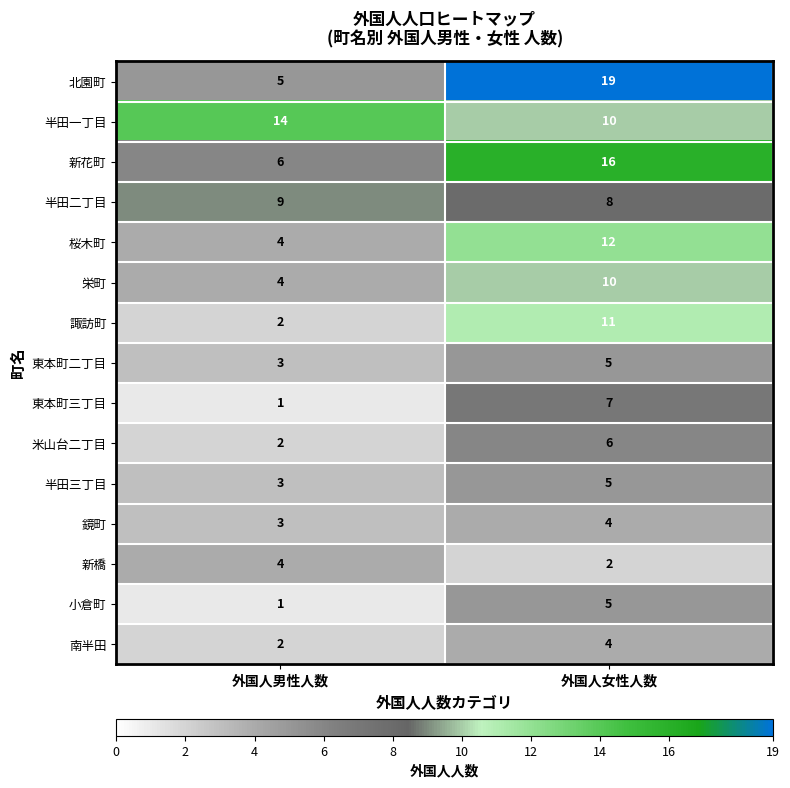

Reading left to right, list all the values displayed in this chart.

北園町: 外国人男性人数=5	外国人女性人数=19
半田一丁目: 外国人男性人数=14	外国人女性人数=10
新花町: 外国人男性人数=6	外国人女性人数=16
半田二丁目: 外国人男性人数=9	外国人女性人数=8
桜木町: 外国人男性人数=4	外国人女性人数=12
栄町: 外国人男性人数=4	外国人女性人数=10
諏訪町: 外国人男性人数=2	外国人女性人数=11
東本町二丁目: 外国人男性人数=3	外国人女性人数=5
東本町三丁目: 外国人男性人数=1	外国人女性人数=7
米山台二丁目: 外国人男性人数=2	外国人女性人数=6
半田三丁目: 外国人男性人数=3	外国人女性人数=5
鏡町: 外国人男性人数=3	外国人女性人数=4
新橋: 外国人男性人数=4	外国人女性人数=2
小倉町: 外国人男性人数=1	外国人女性人数=5
南半田: 外国人男性人数=2	外国人女性人数=4